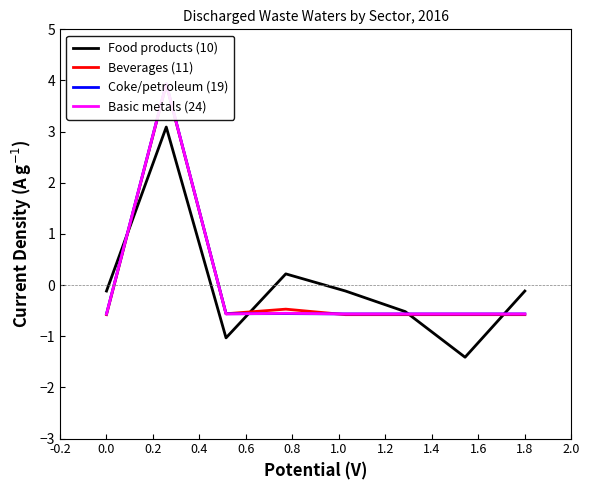

What is the greatest value displayed?

3.9